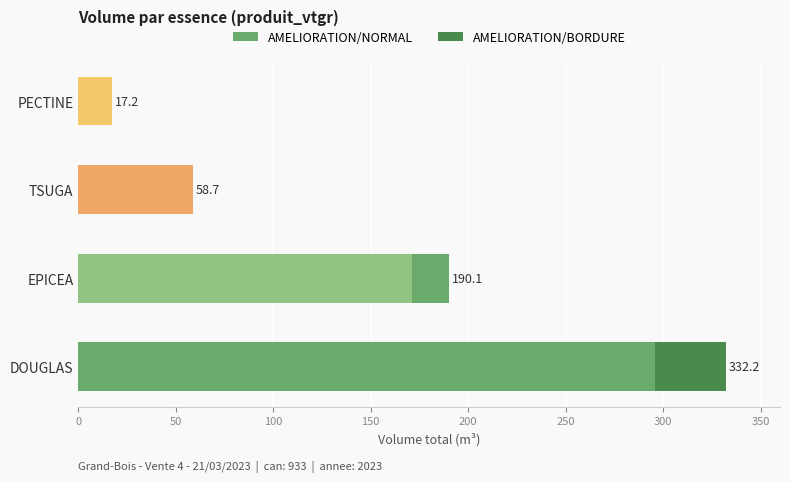

What is the sum of all AMELIORATION/NORMAL values?

543.1